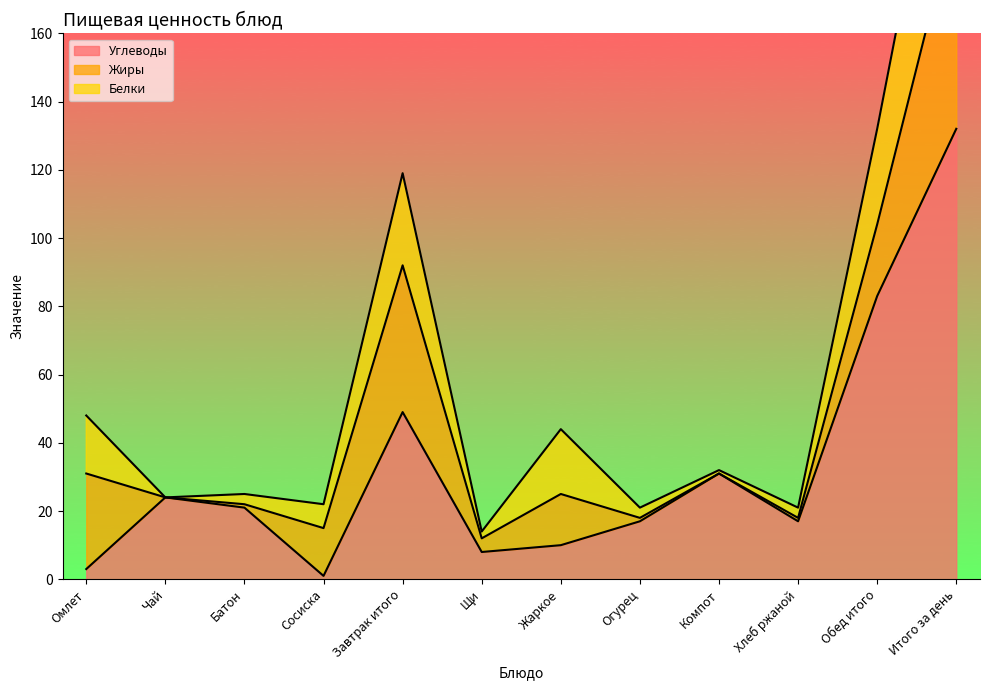

Between Жаркое and Обед итого, which series saw the biggest shift?

Углеводы